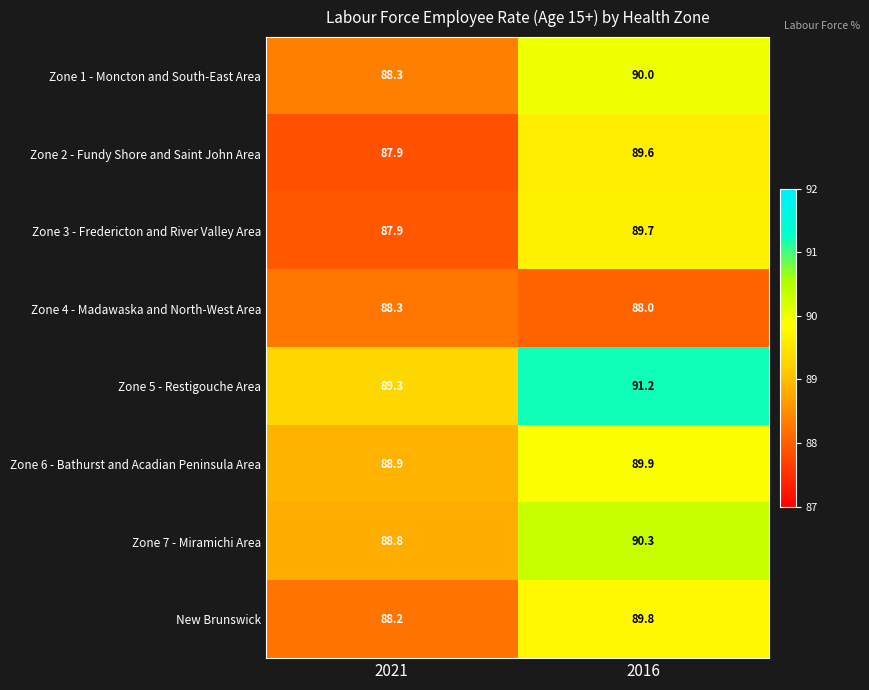

What is the sum of the Zone 6 - Bathurst and Acadian Peninsula Area values at 2021 and 2016?

178.8